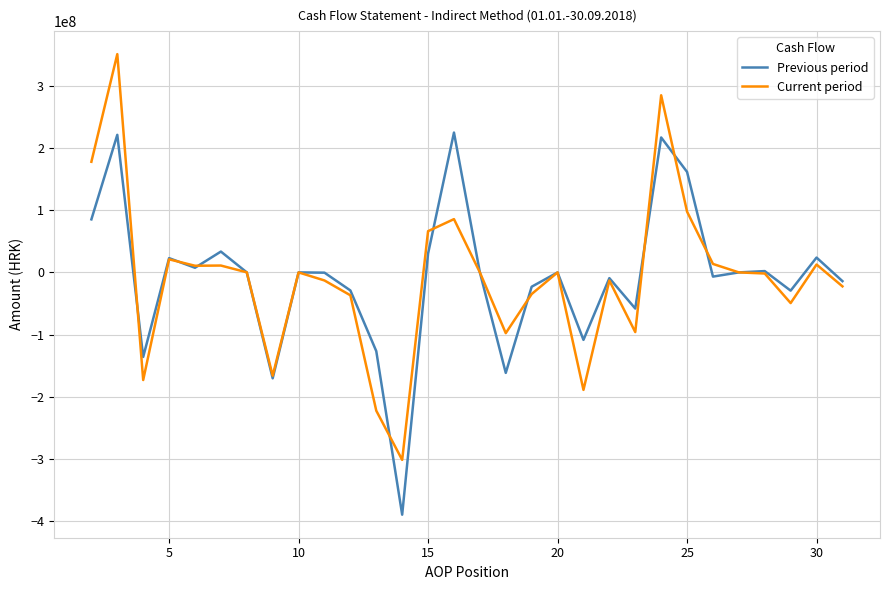

What is the maximum value for Current period?

350963464.3